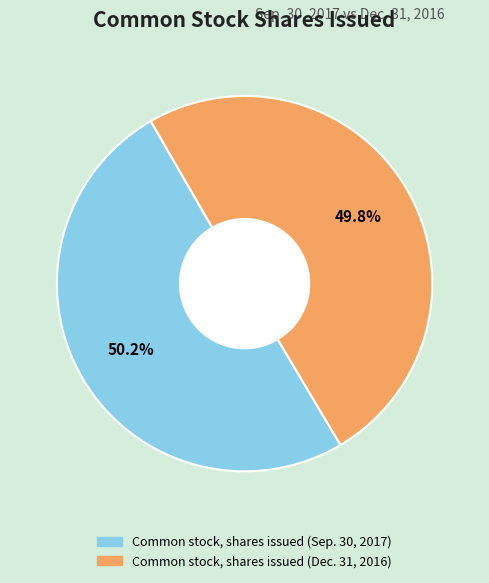

What percentage is NOT represented by Common stock, shares issued (Dec. 31, 2016)?

50.2%